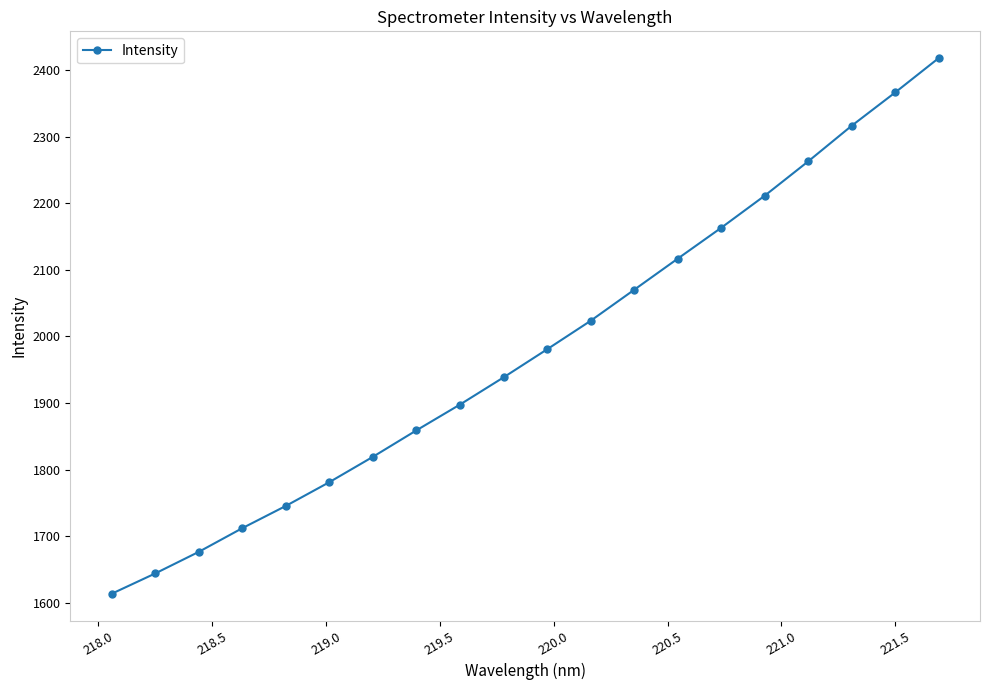

How many lines are shown in the chart?

1